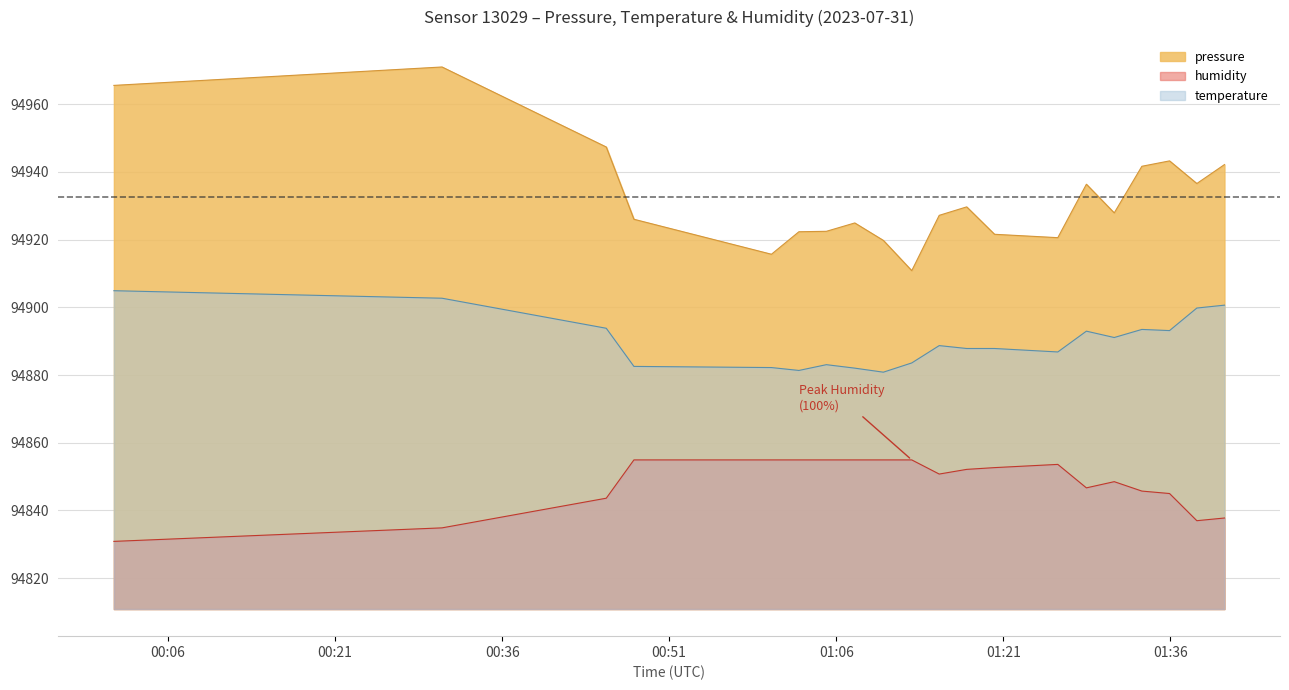

At which category does pressure reach its first local peak?

00:30